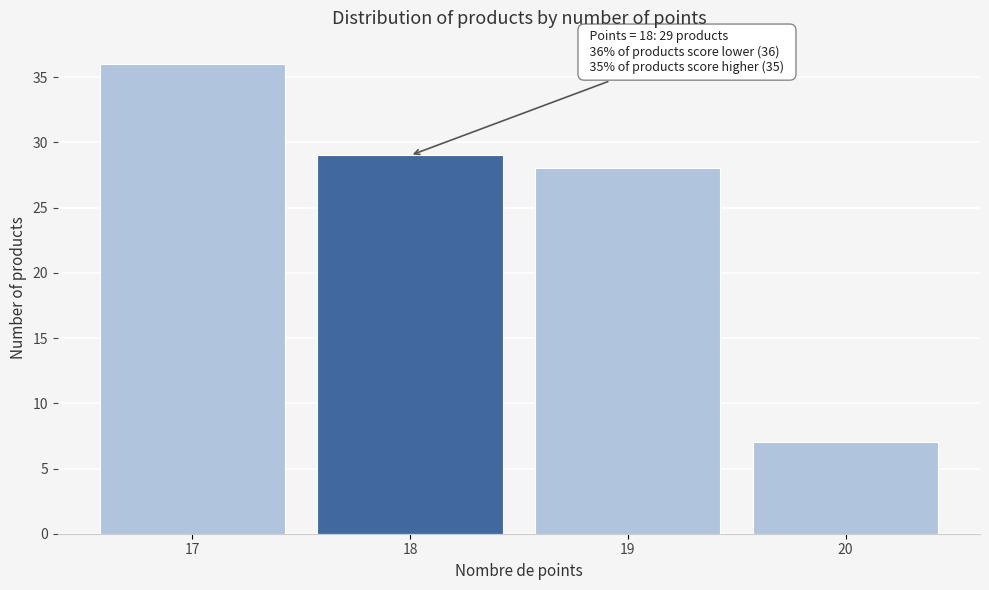

Which range on the x-axis has the tallest bar?

16.5 to 17.5